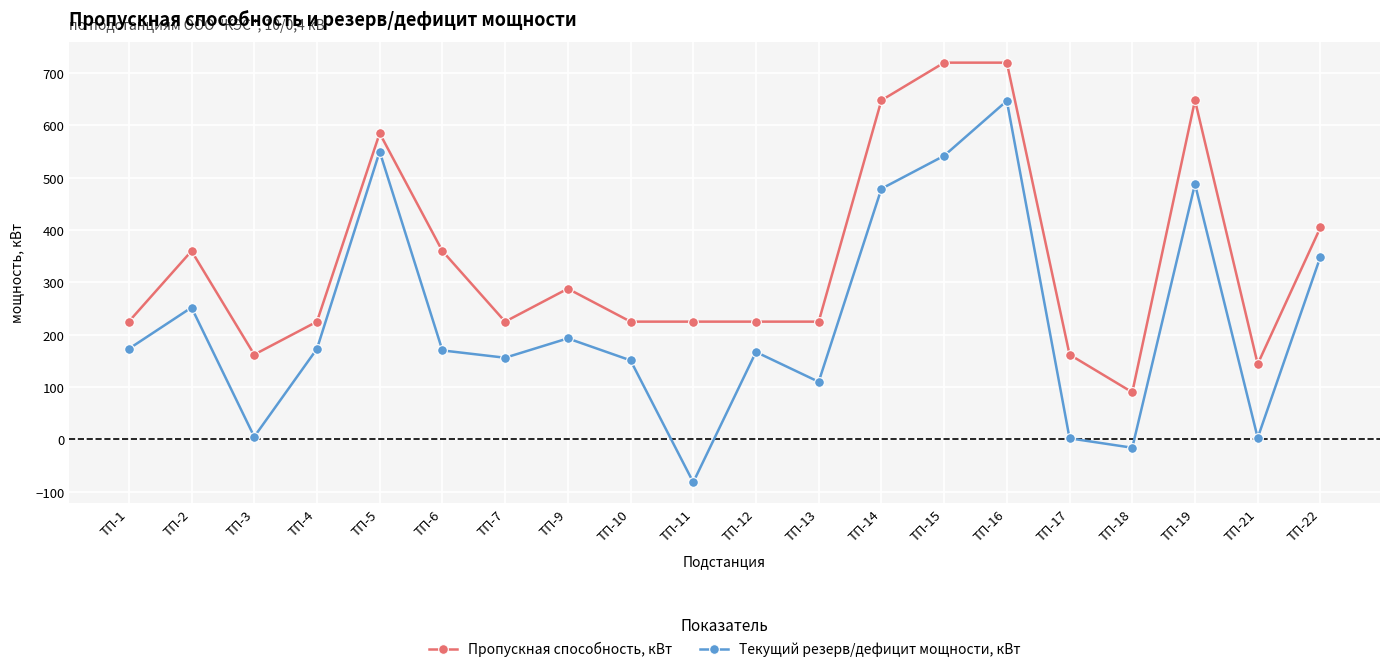

What are all the series names shown in the legend?

Пропускная способность, кВт, Текущий резерв/дефицит мощности, кВт